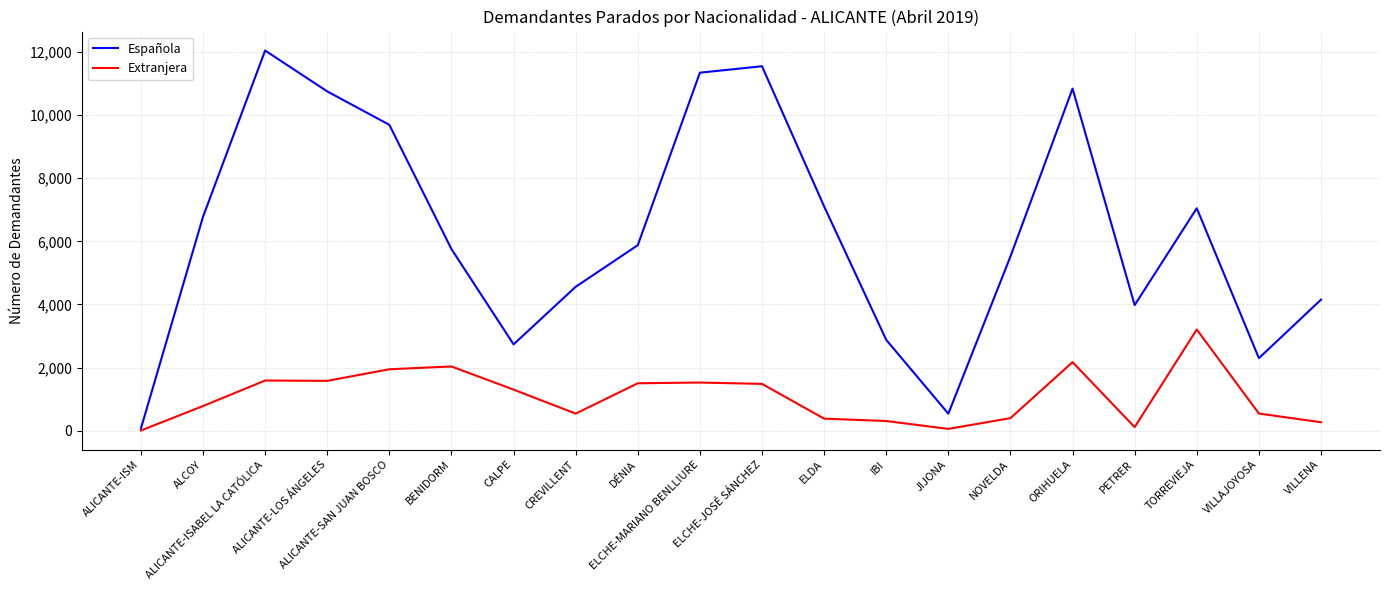

What is the highest value of the Extranjera series?

3207